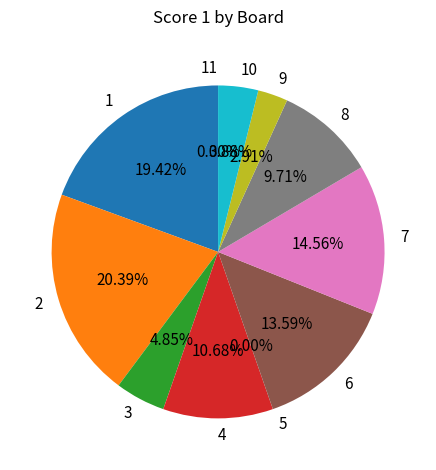

To the nearest percent, what is the difference between the 3 and 7 slice percentages?

10%